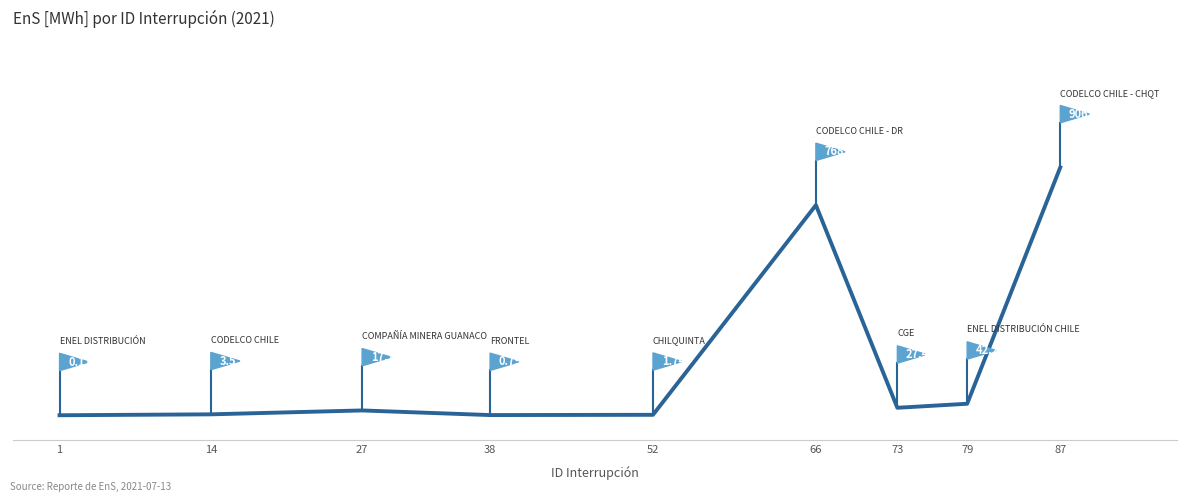

What is the difference between the values at 87 and 38?

1.0